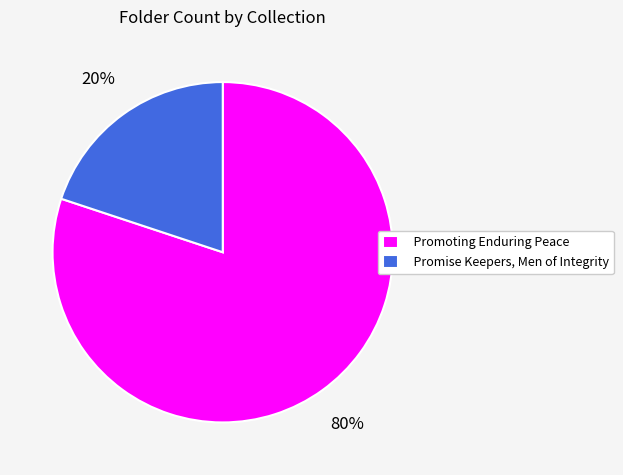

Which category has the biggest portion of the pie?

Promoting Enduring Peace